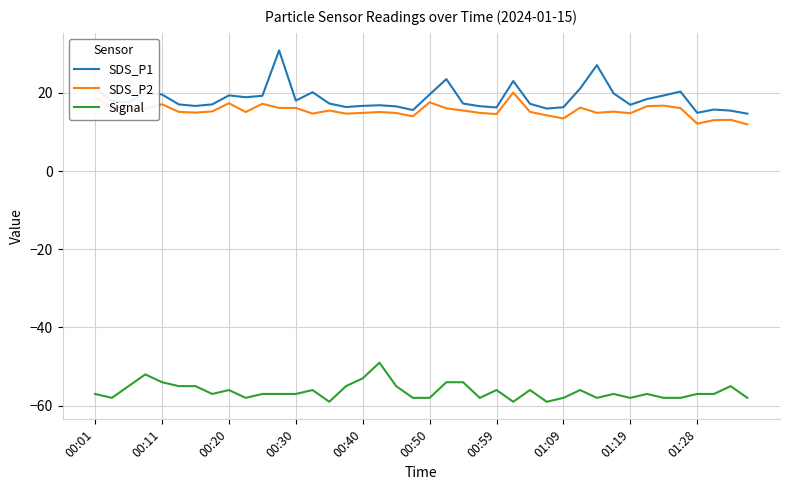

What is the maximum value shown in the chart?

30.9